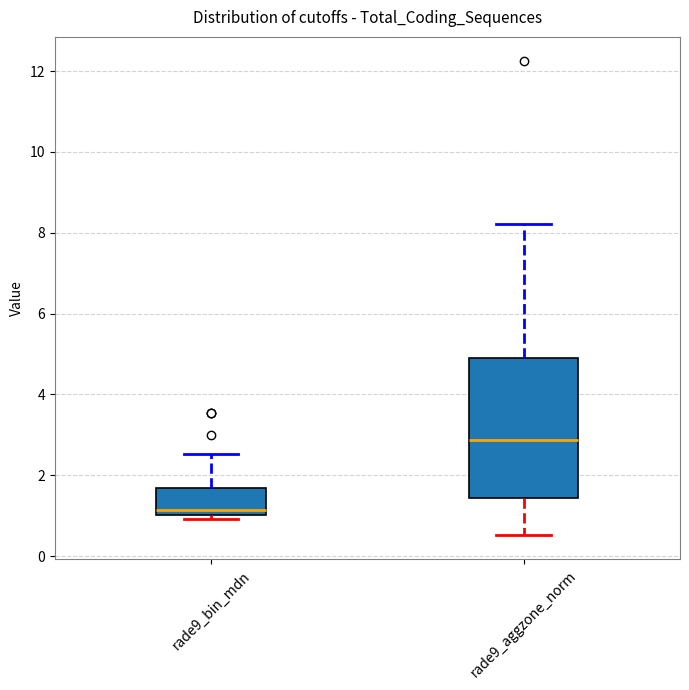

Which box is the tallest, from its lower edge to its upper edge?

rade9_aggzone_norm